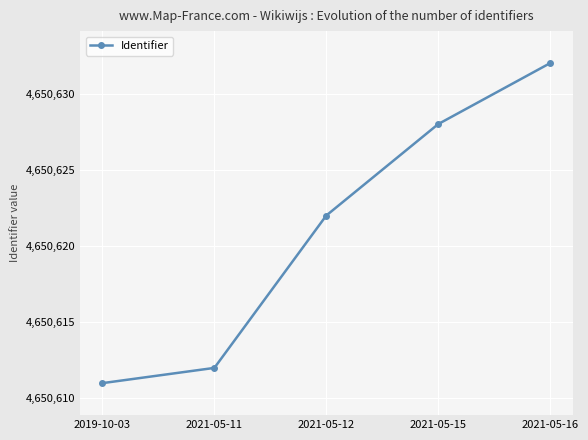

Which label corresponds to the smallest value in the chart?

2019-10-03